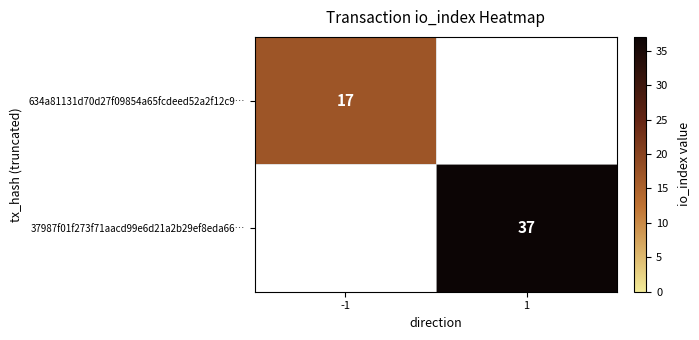

Is it true that 634a81131d70d27f09854a65fcdeed52a2f12c9… equals 17 at -1?

True